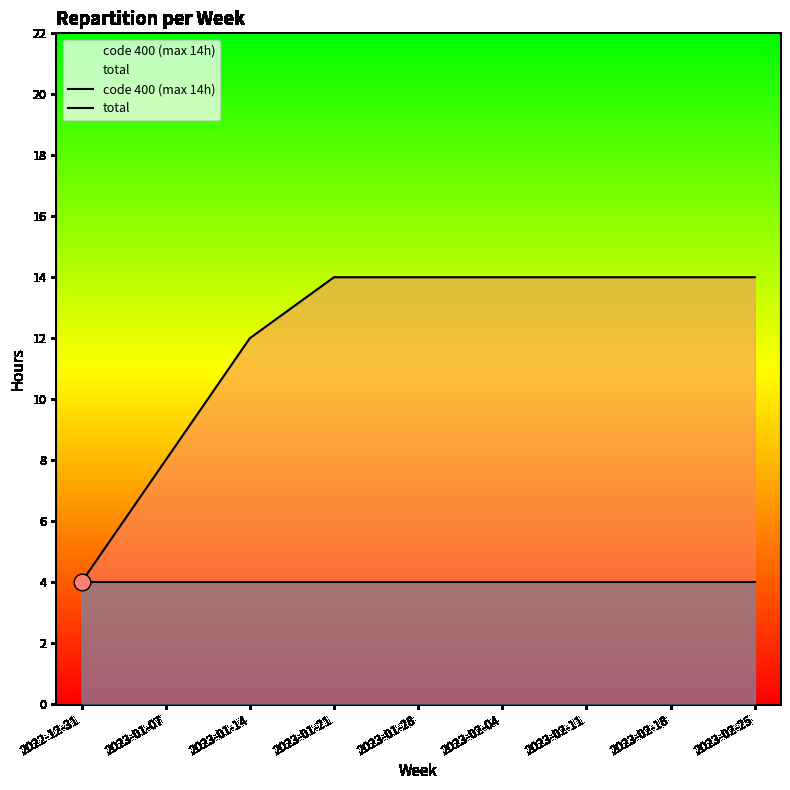

Does the chart have visible grid lines?

No